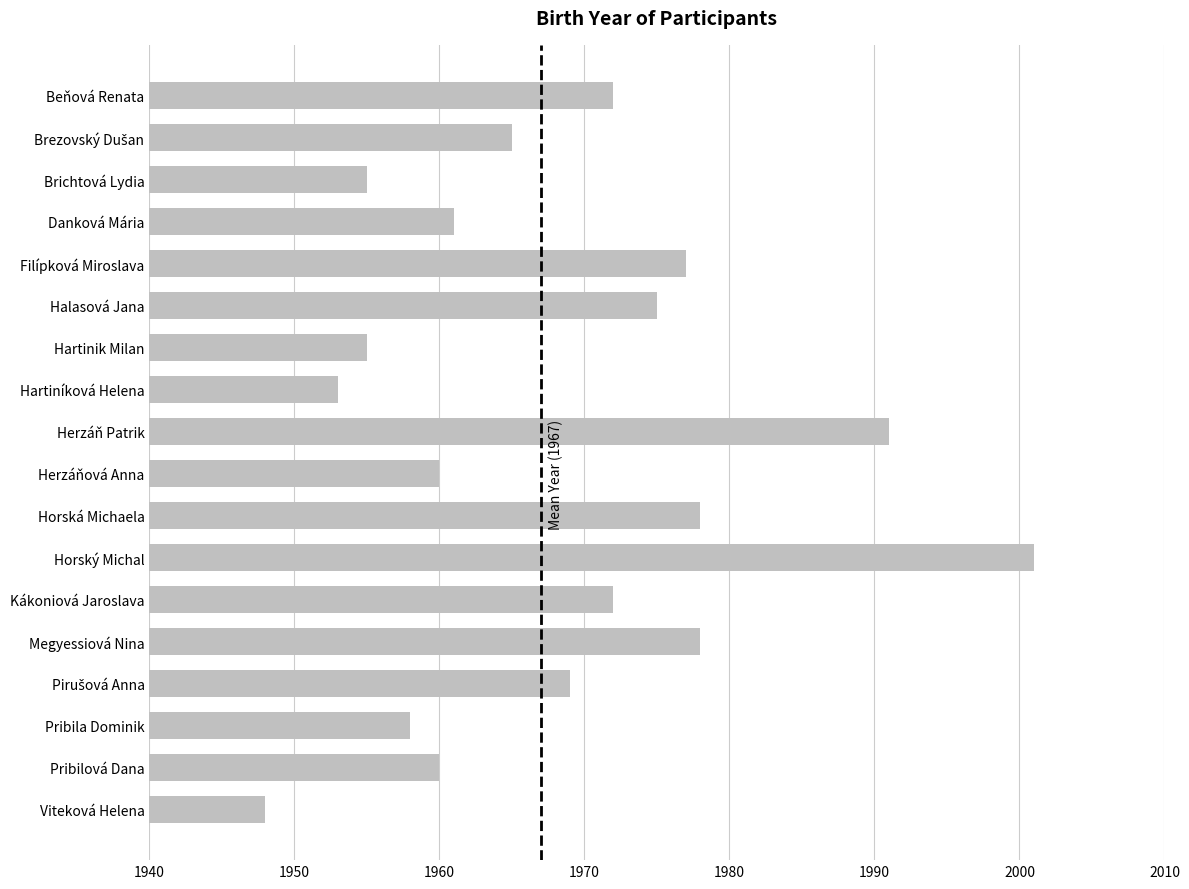

What is the approximate value at Herzáňová Anna, to the nearest 5?

1960